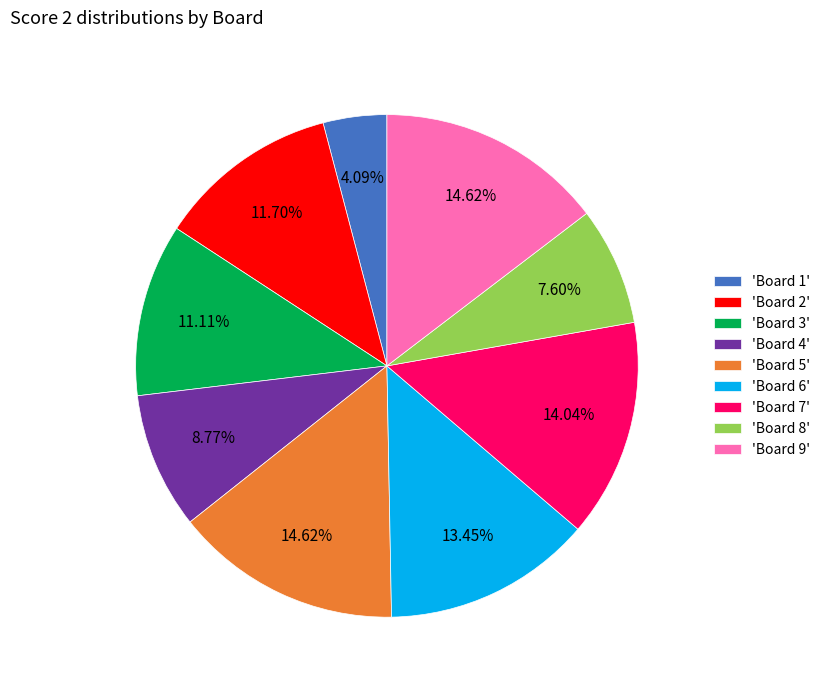

Do 'Board 6' and 'Board 1' together represent more than half of the pie?

No